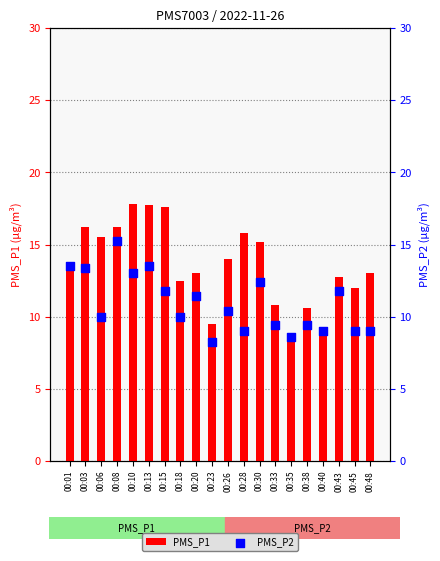

What is the total value across all series at 00:23?

17.8